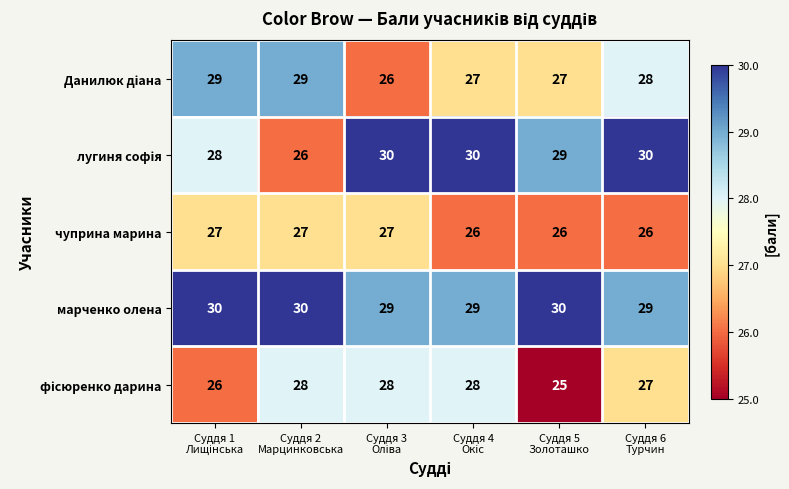

What is the minimum value shown in the chart?

25